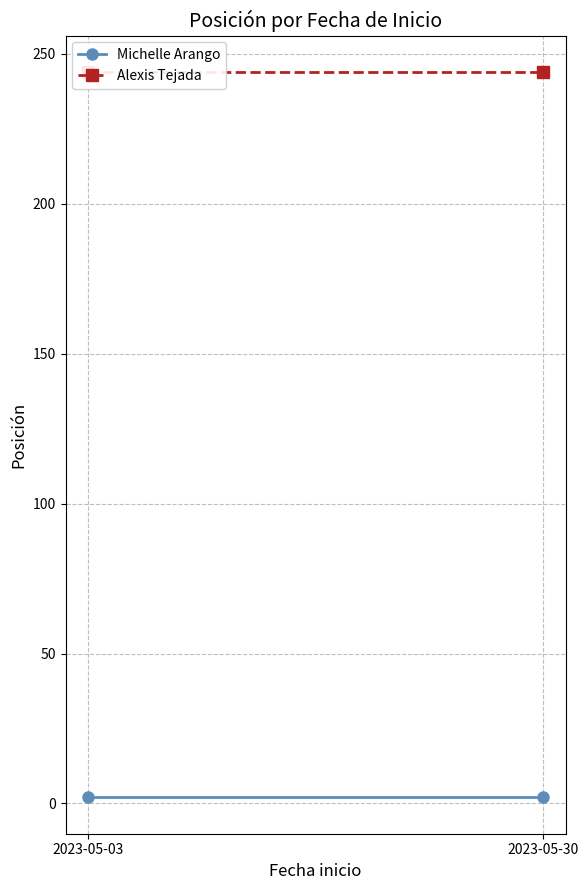

At 2023-05-03, list the series in order from largest to smallest.

Alexis Tejada, Michelle Arango